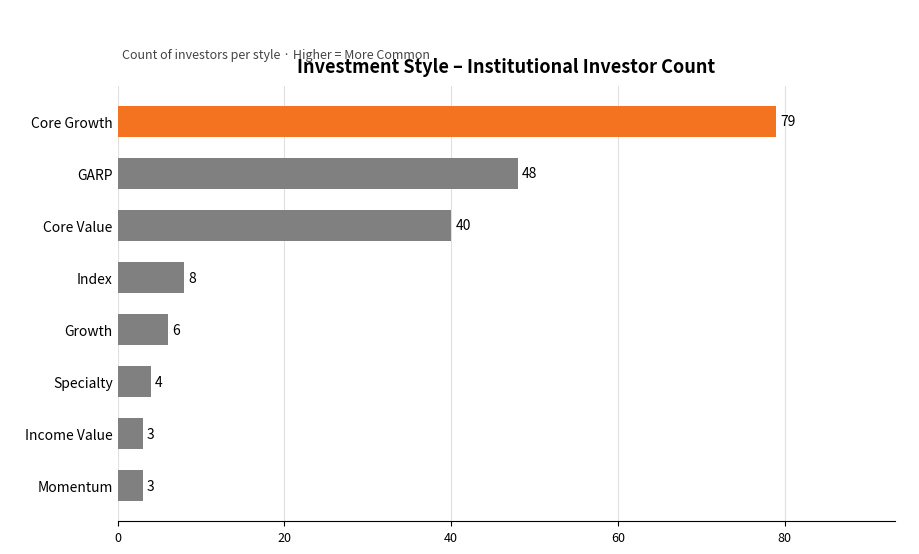

Reading top to bottom, list all the values displayed in this chart.

Core Growth=79	GARP=48	Core Value=40	Index=8	Growth=6	Specialty=4	Income Value=3	Momentum=3